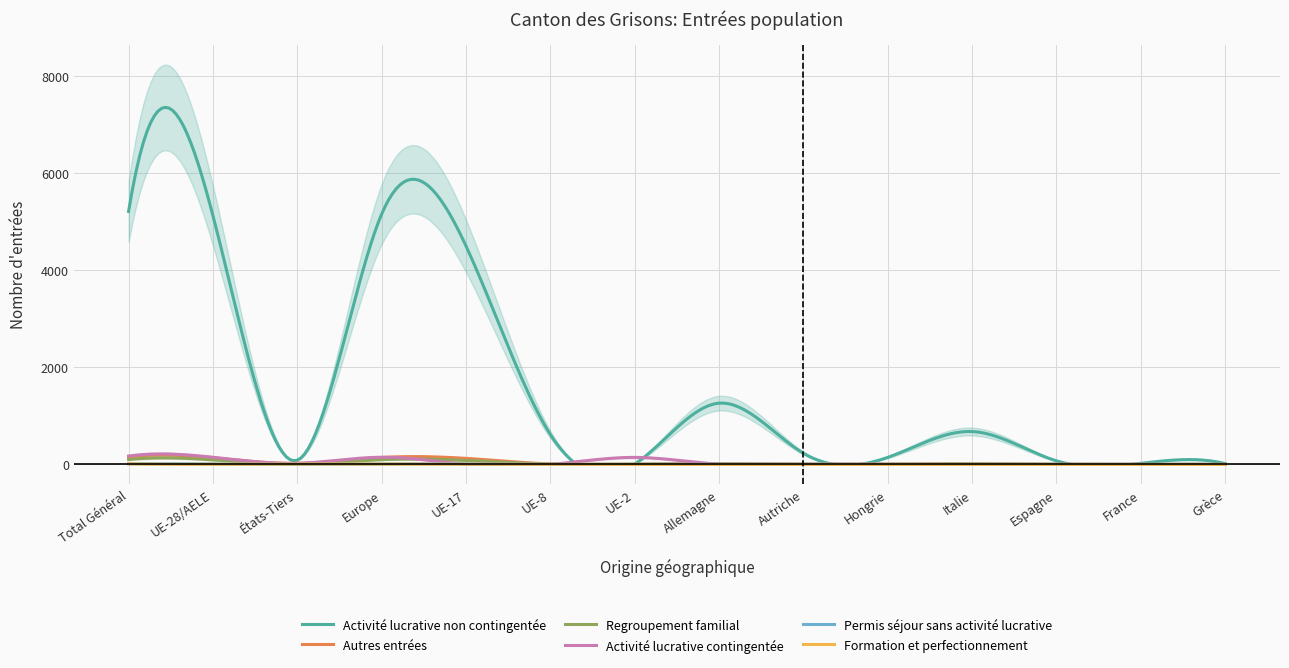

Is the value of Activité lucrative contingentée at États-Tiers greater than the value of Formation et perfectionnement at Espagne?

Yes